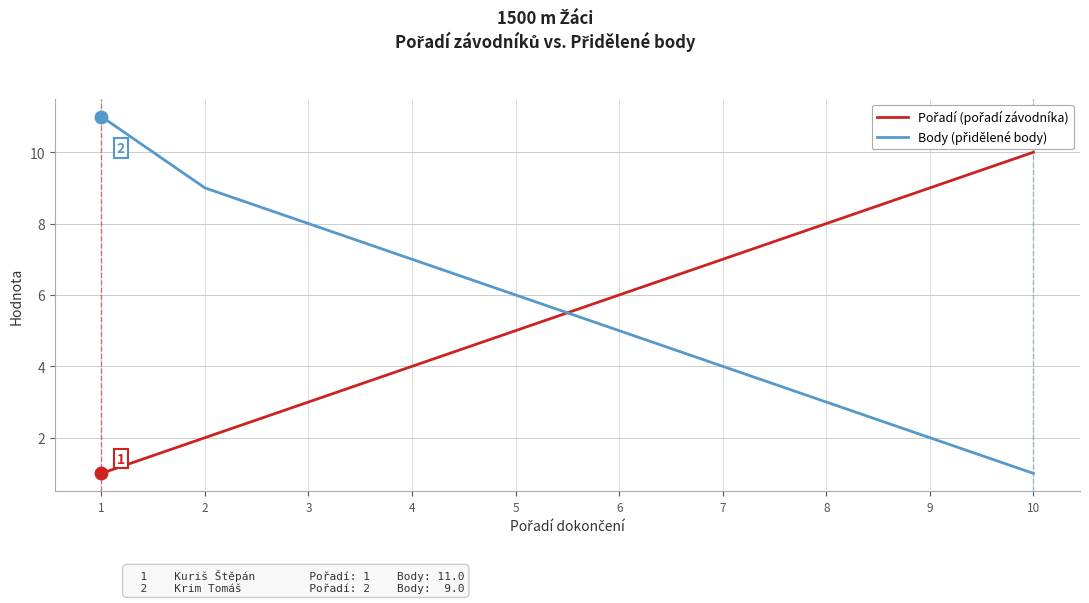

What is the maximum value shown in the chart?

11